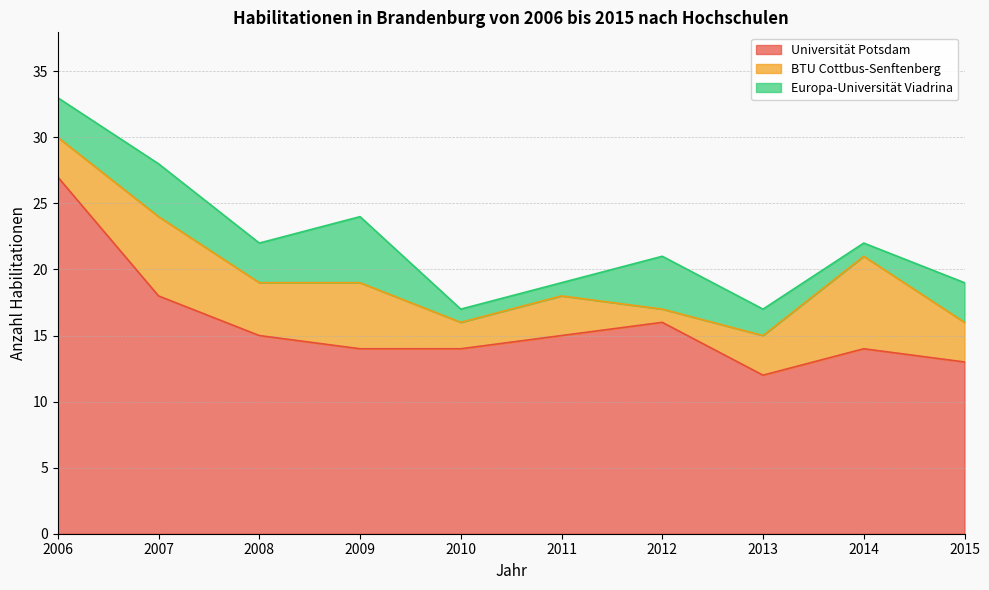

What is the maximum value shown in the chart?

27